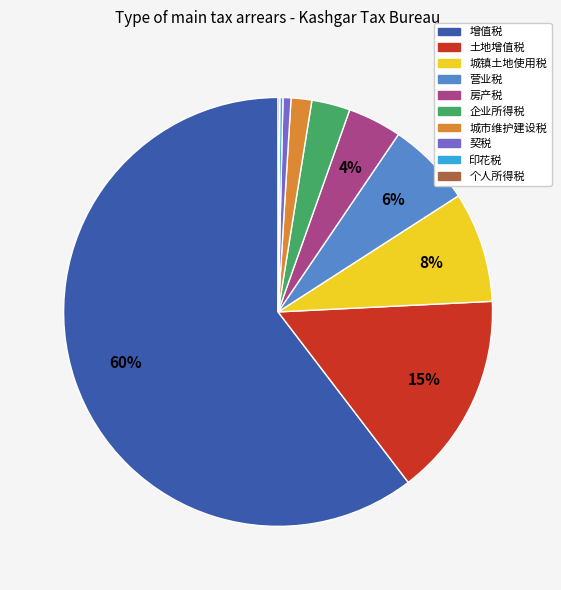

Which has a higher value, 增值税 or 契税?

增值税